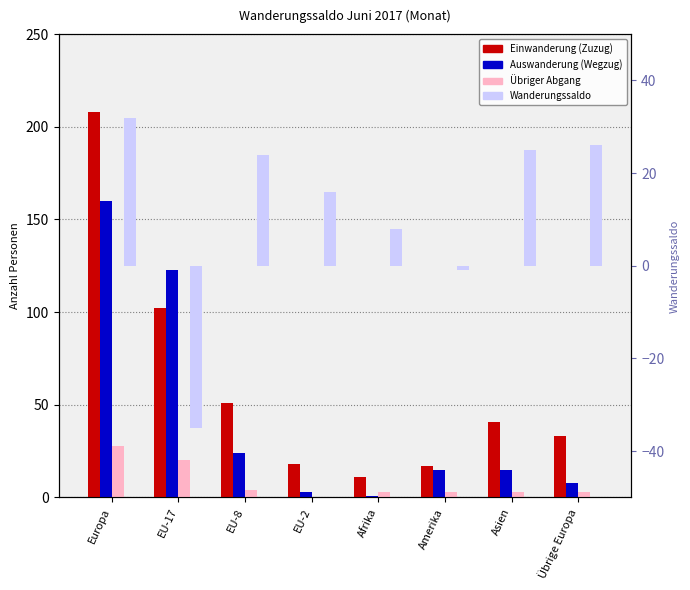

How many bars are there in total?

32